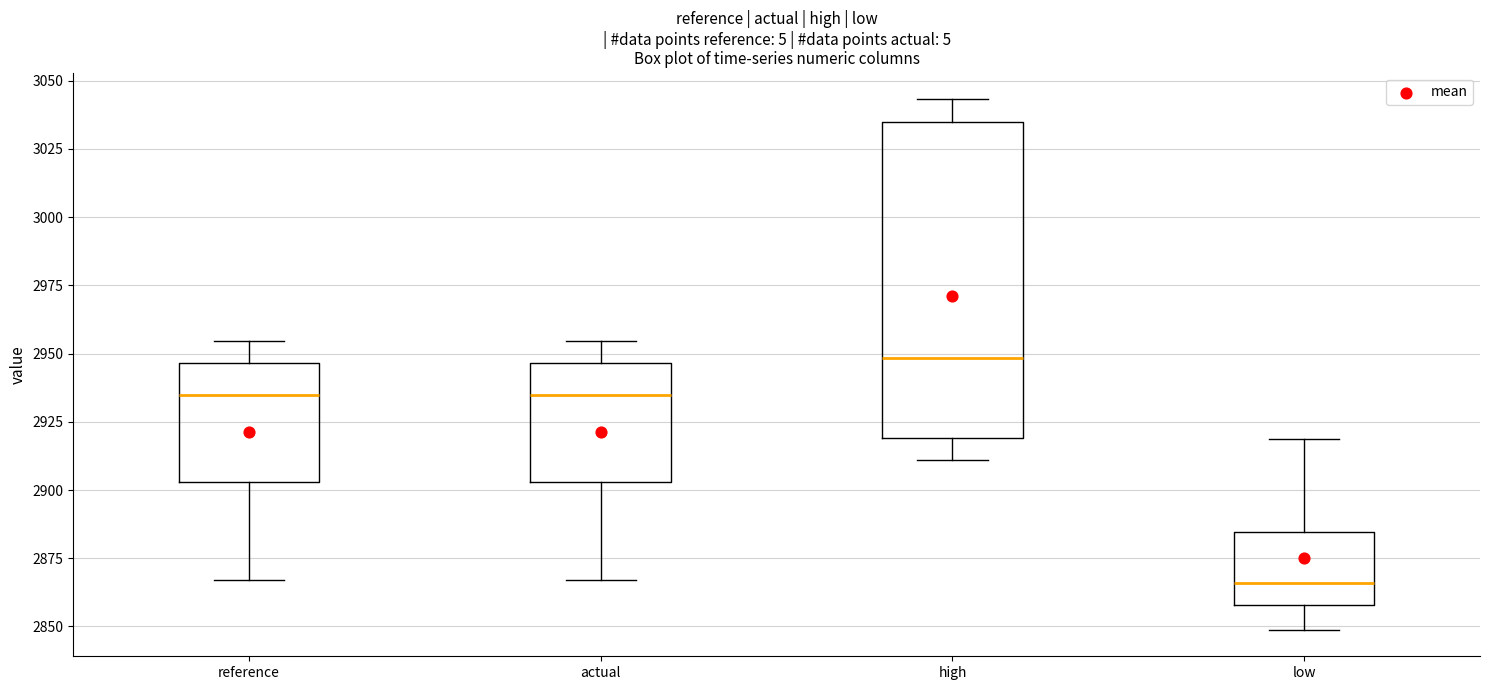

Which box is the tallest, from its lower edge to its upper edge?

high